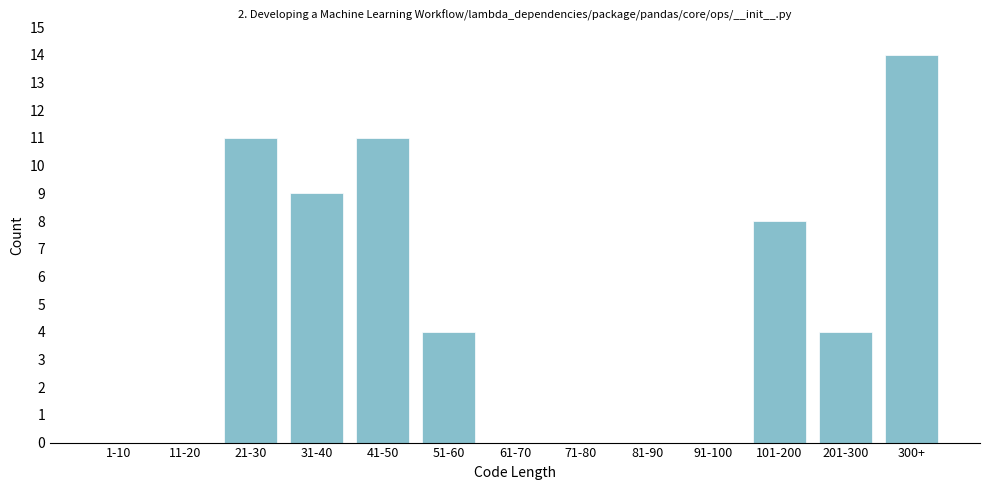

Reading left to right, extract all data points from this chart.

1-10=0	11-20=0	21-30=11	31-40=9	41-50=11	51-60=4	61-70=0	71-80=0	81-90=0	91-100=0	101-200=8	201-300=4	300+=14